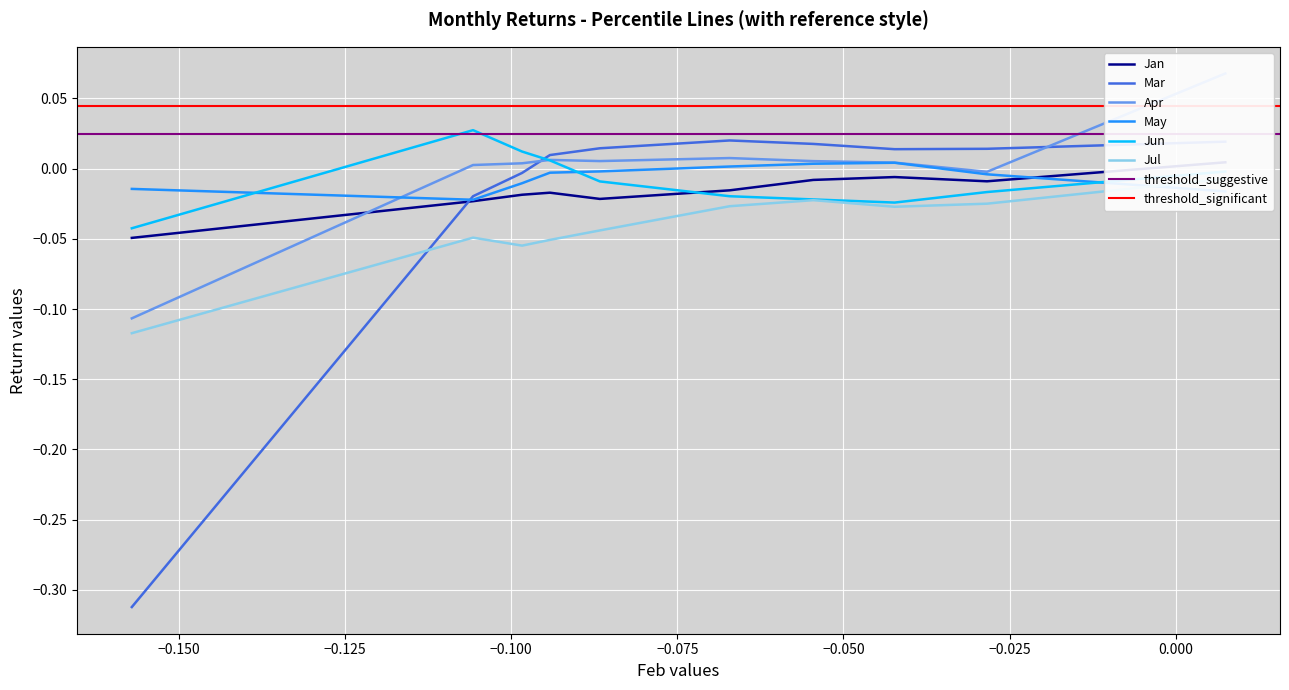

Which series has the largest total across all categories?

Apr